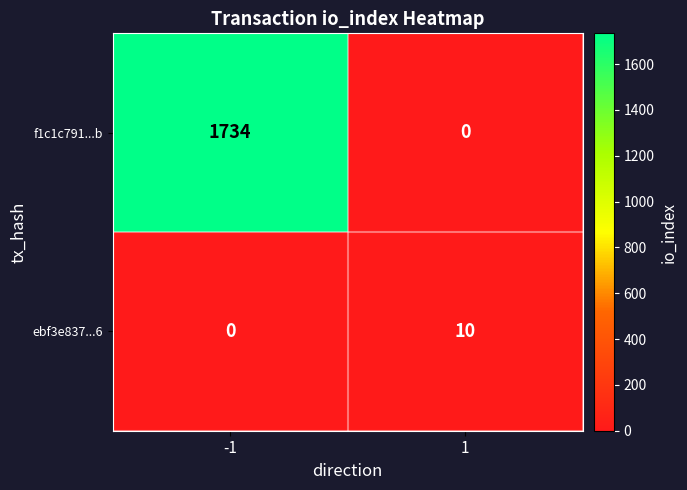

What is the total value across all series at -1?

1734